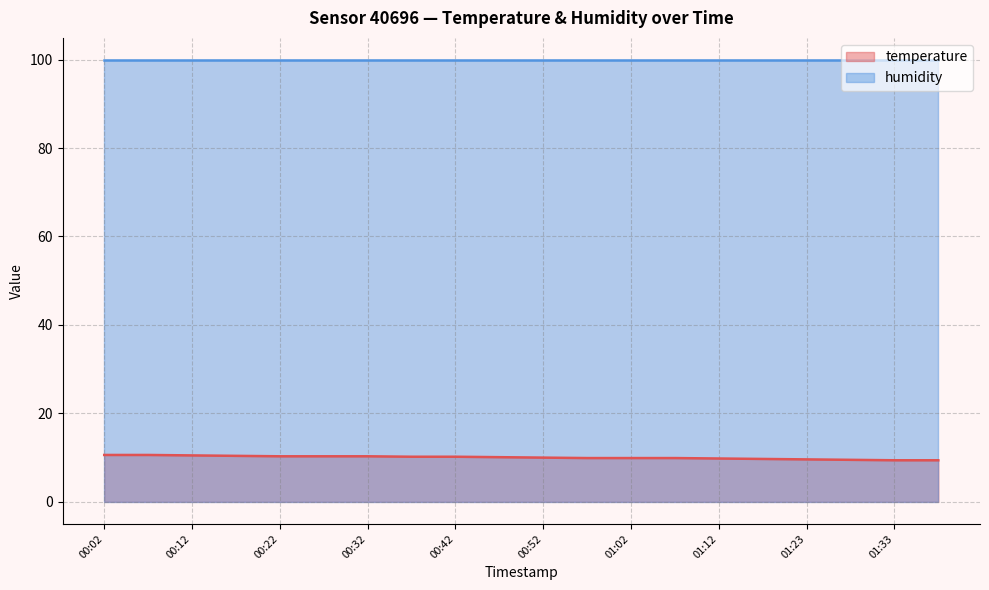

Approximately how many times larger is the value at 01:02 compared to 01:38?

1.1